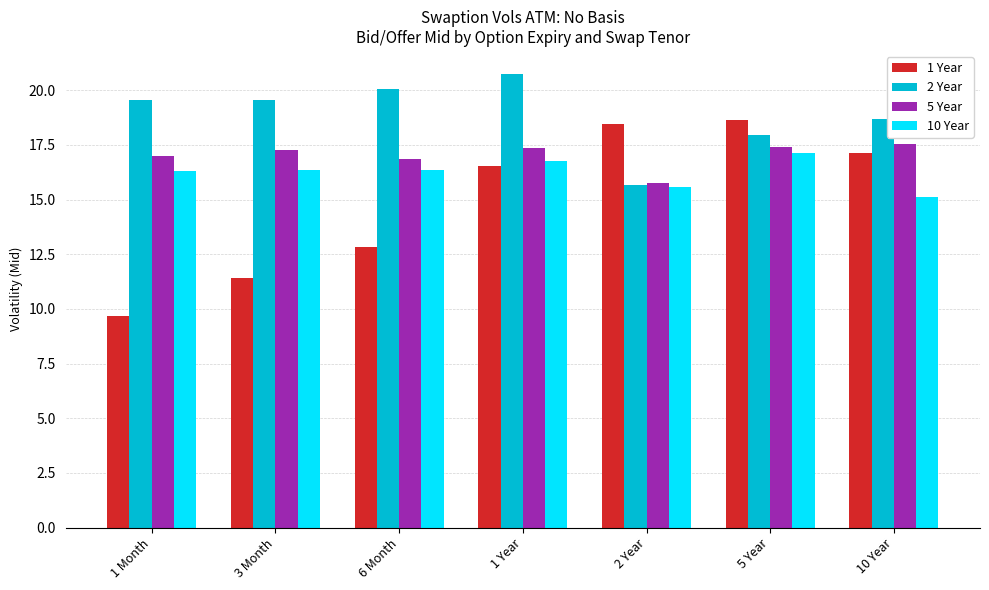

Which series has the widest spread of values?

1 Year